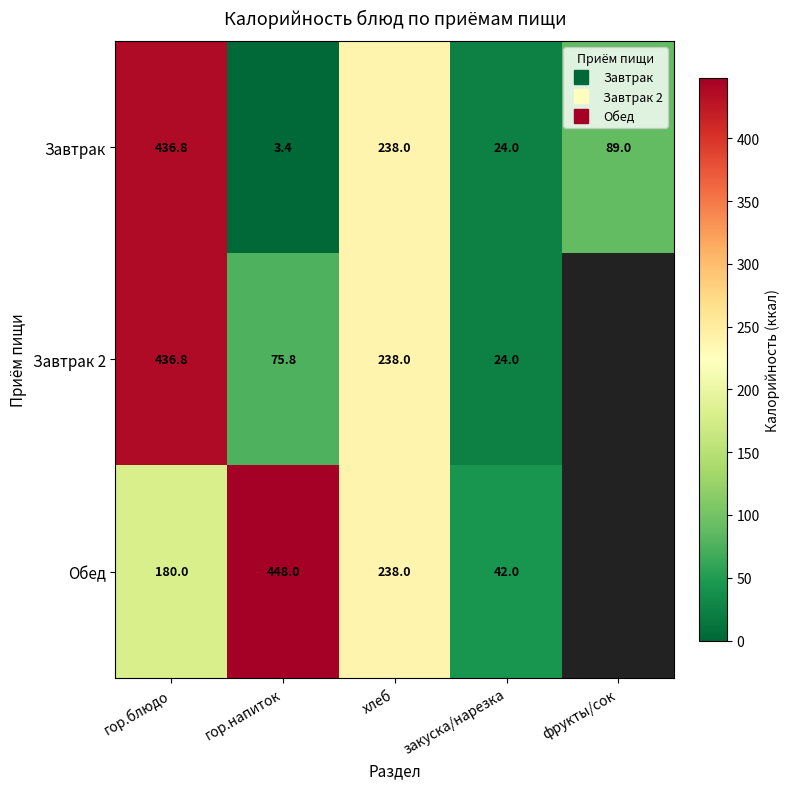

What is the approximate value of Завтрак 2 at закуска/нарезка?

24.0